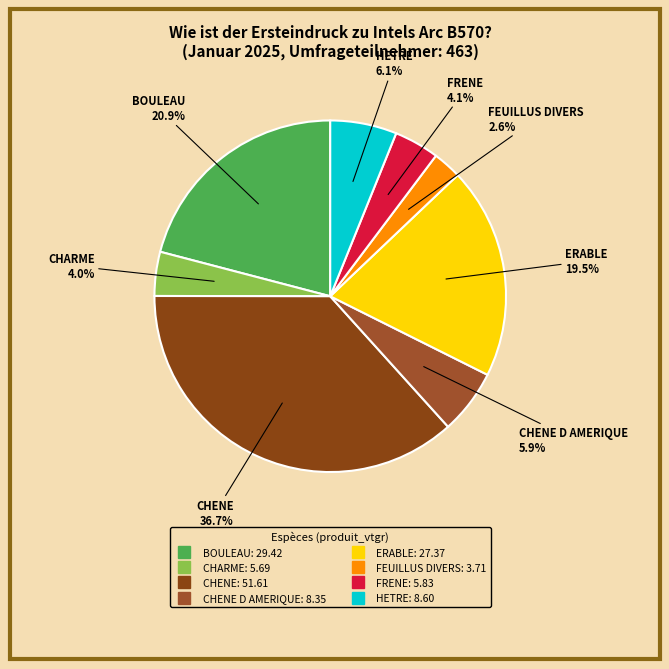

How many segments does this pie chart have?

8